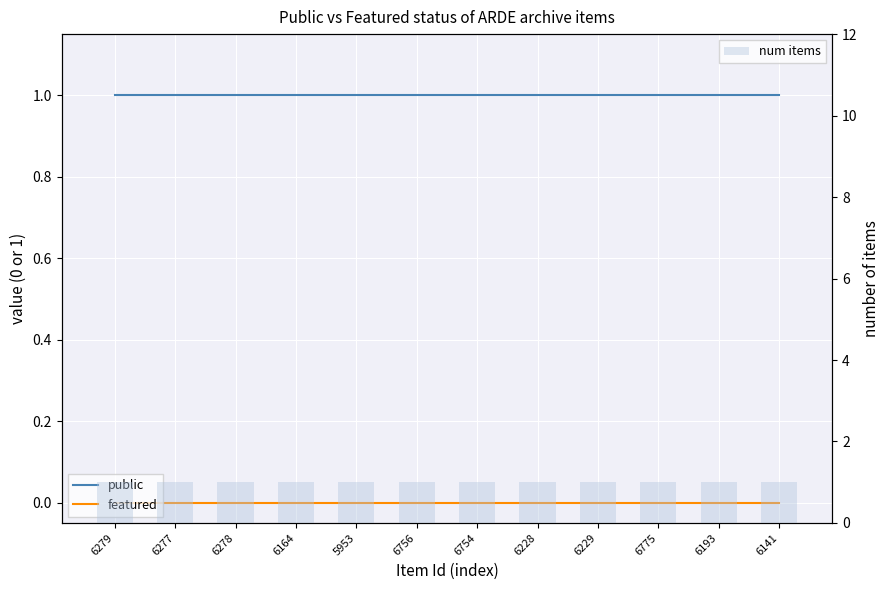

At how many categories does at least one series exceed 0?

12